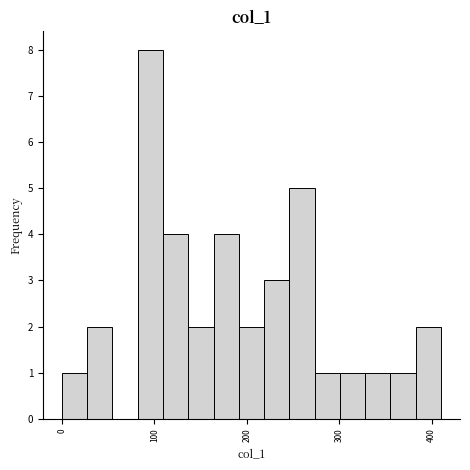

Around what value on the x-axis is the tallest bar? Give the approximate position of its centre, as read against the axis.

100